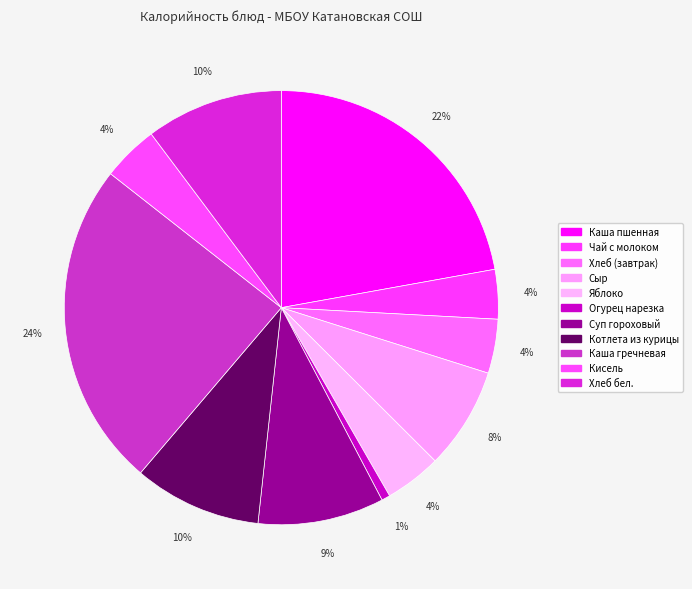

Is Чай с молоком the majority of the pie?

No